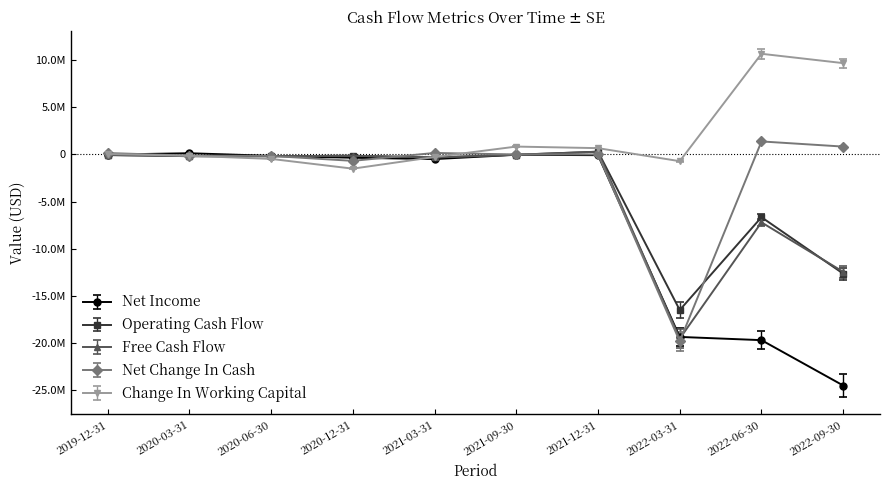

Which series has the largest total across all categories?

Change In Working Capital